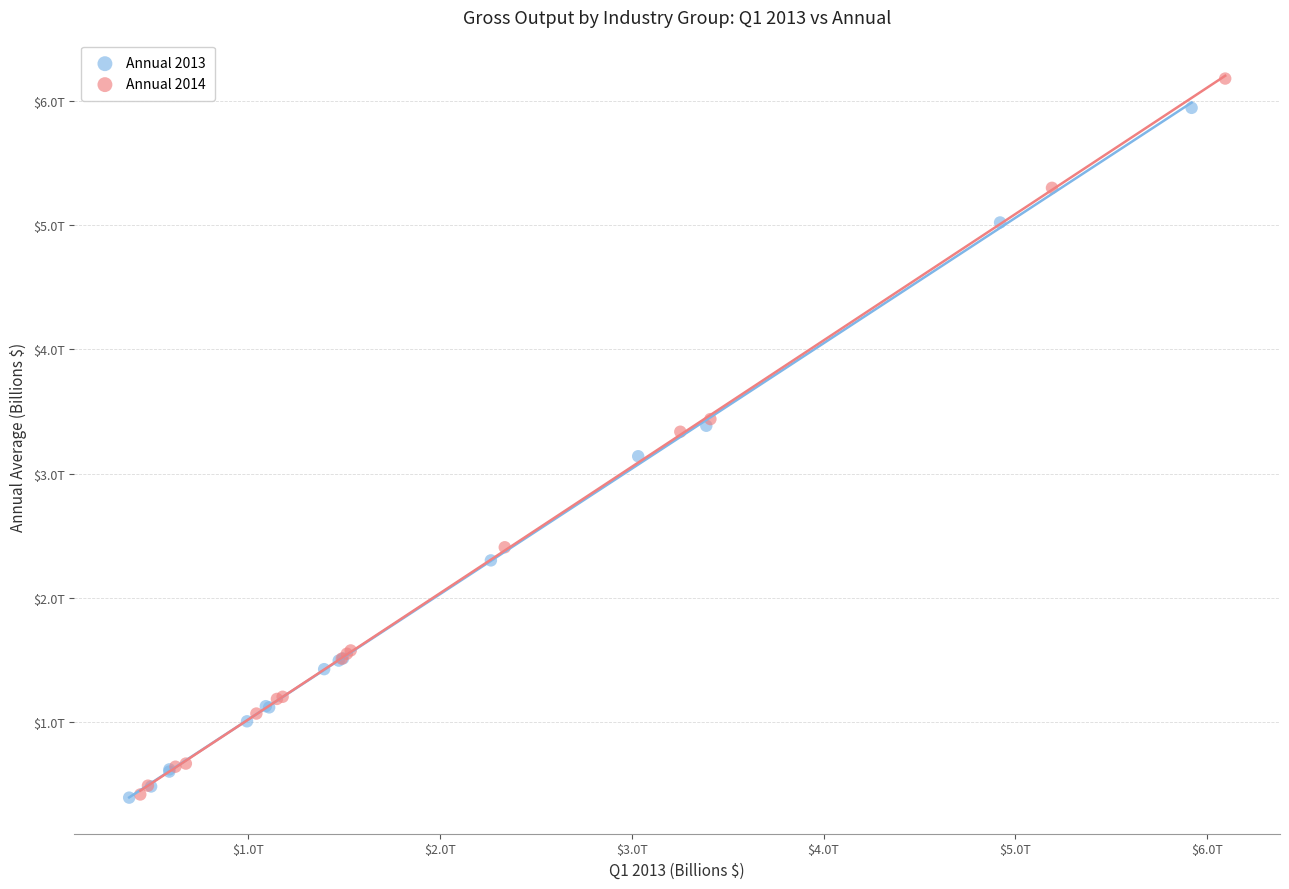

Which series has the largest Y range (max minus min)?

Annual 2014